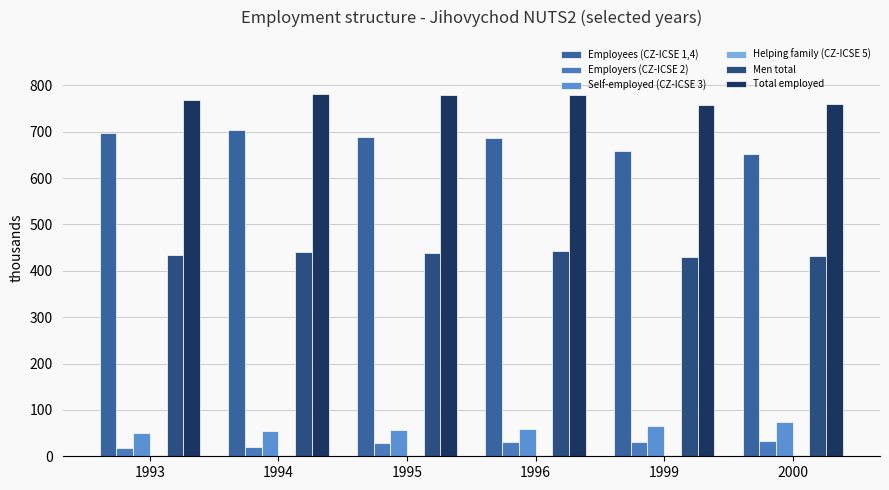

At which category is the sum across all series the highest?

1994